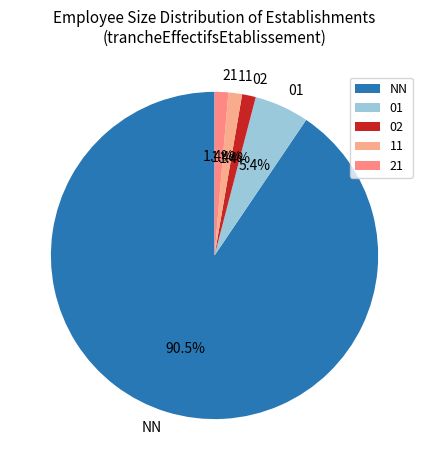

Which category accounts for the majority?

NN